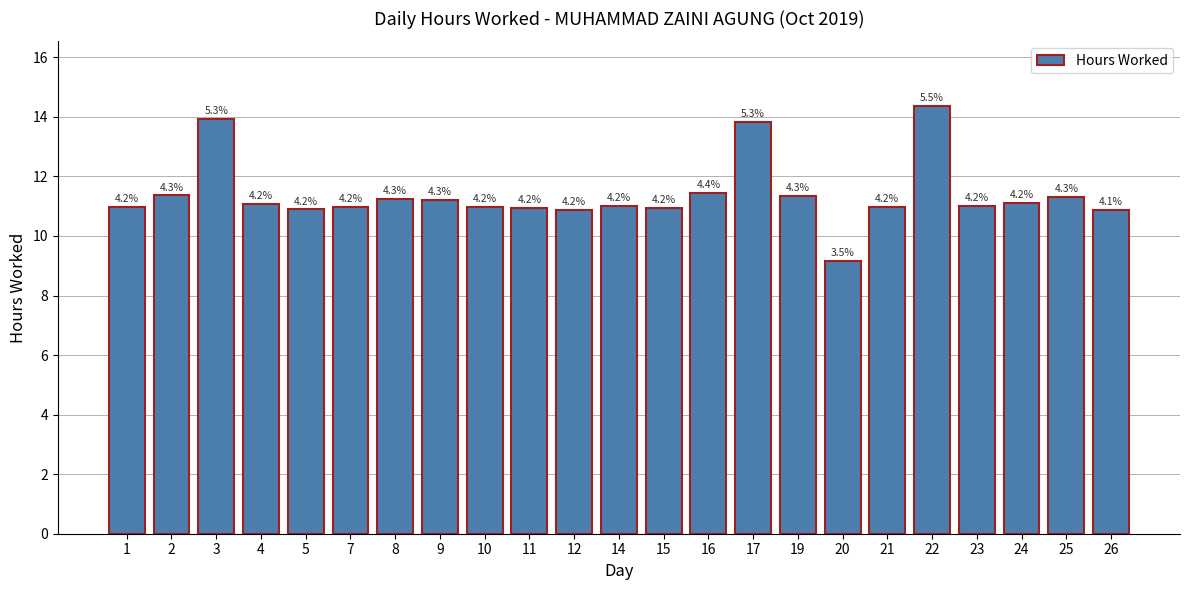

At which label does the data first exceed 11?

2